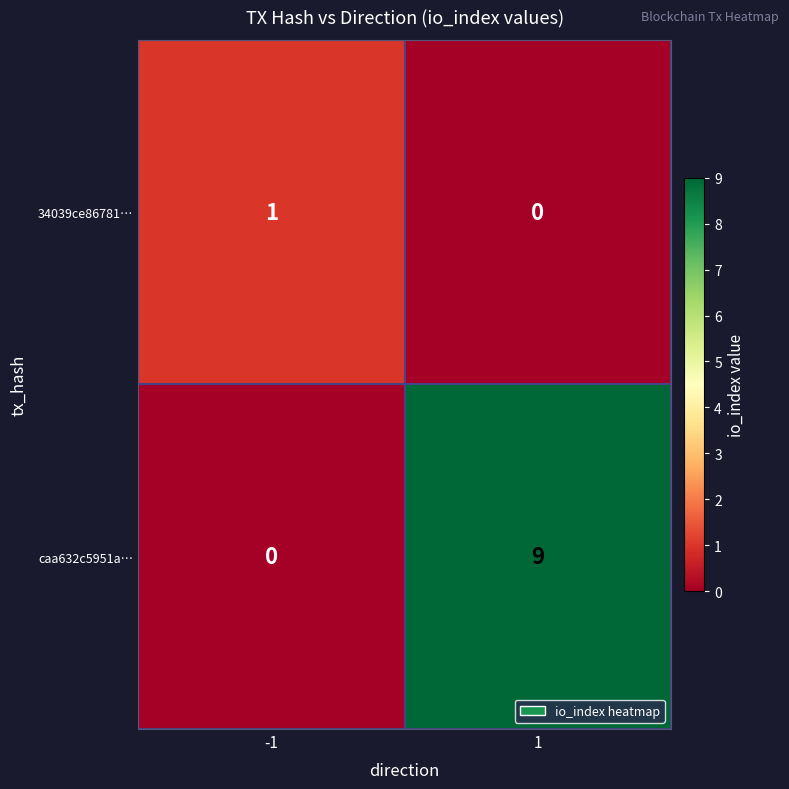

Is it true that 34039ce86781… equals -1 at 1?

False